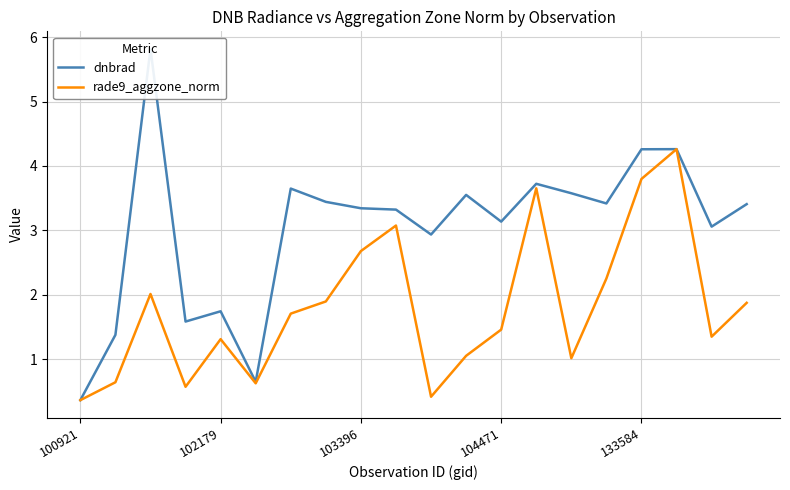

What is the approximate value of rade9_aggzone_norm at 19?

1.9